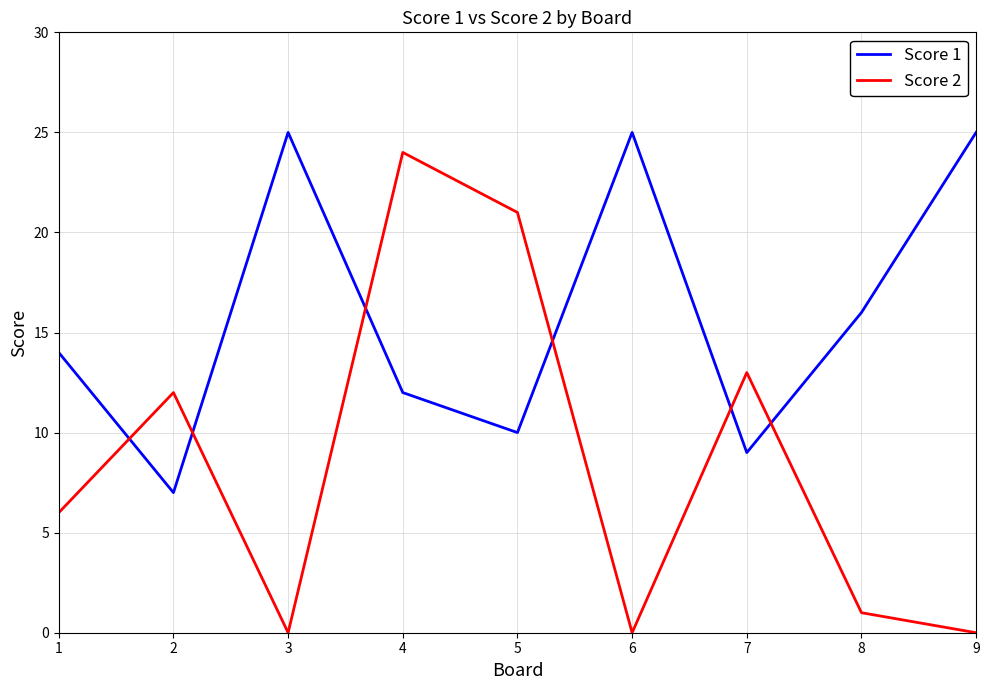

Rank the series at 5 from lowest to highest value.

Score 1, Score 2